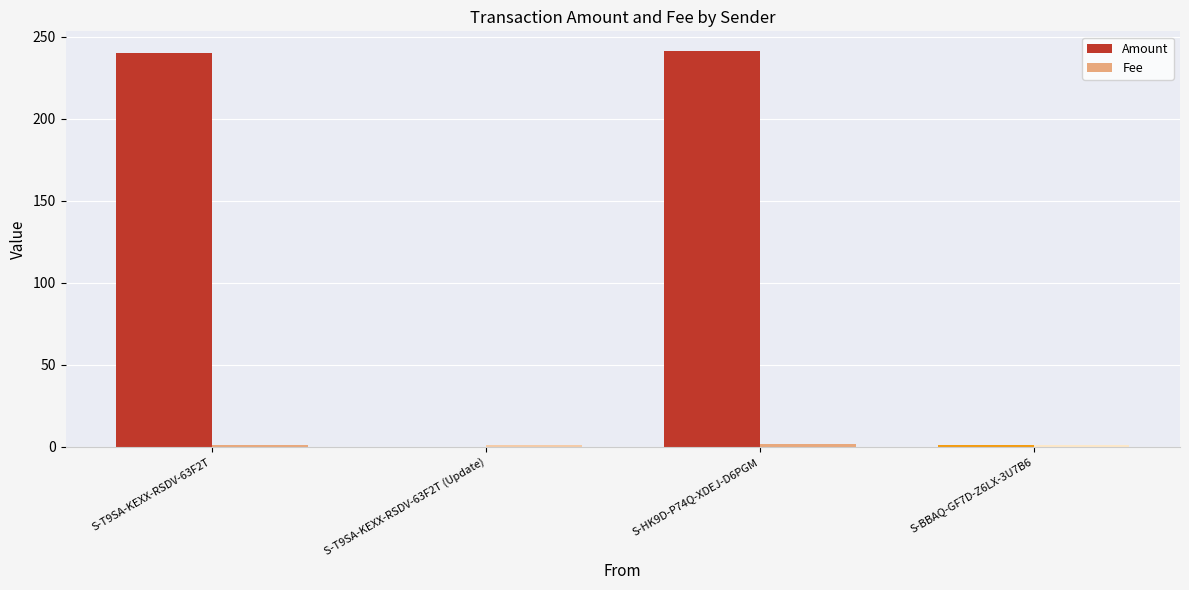

Which series has the largest total across all categories?

Amount